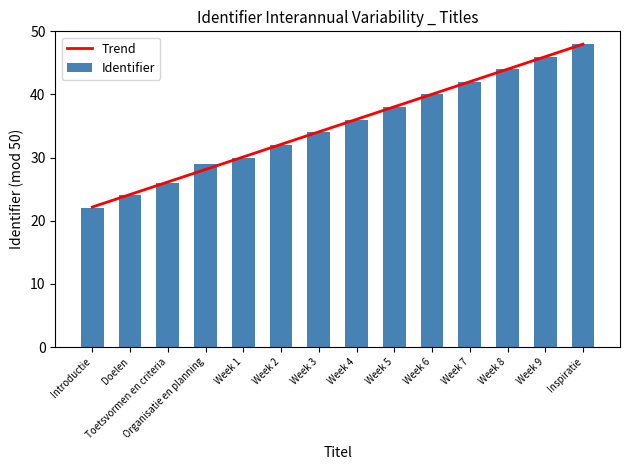

What is the label of the 2nd bar from the right?

Week 9